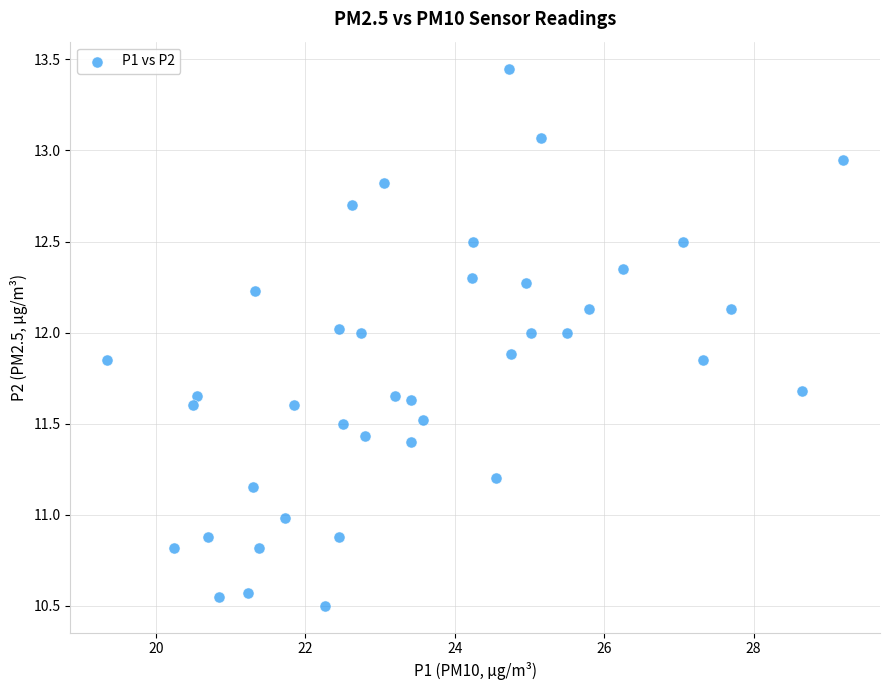

What is the range of X values (max minus min)?

9.8